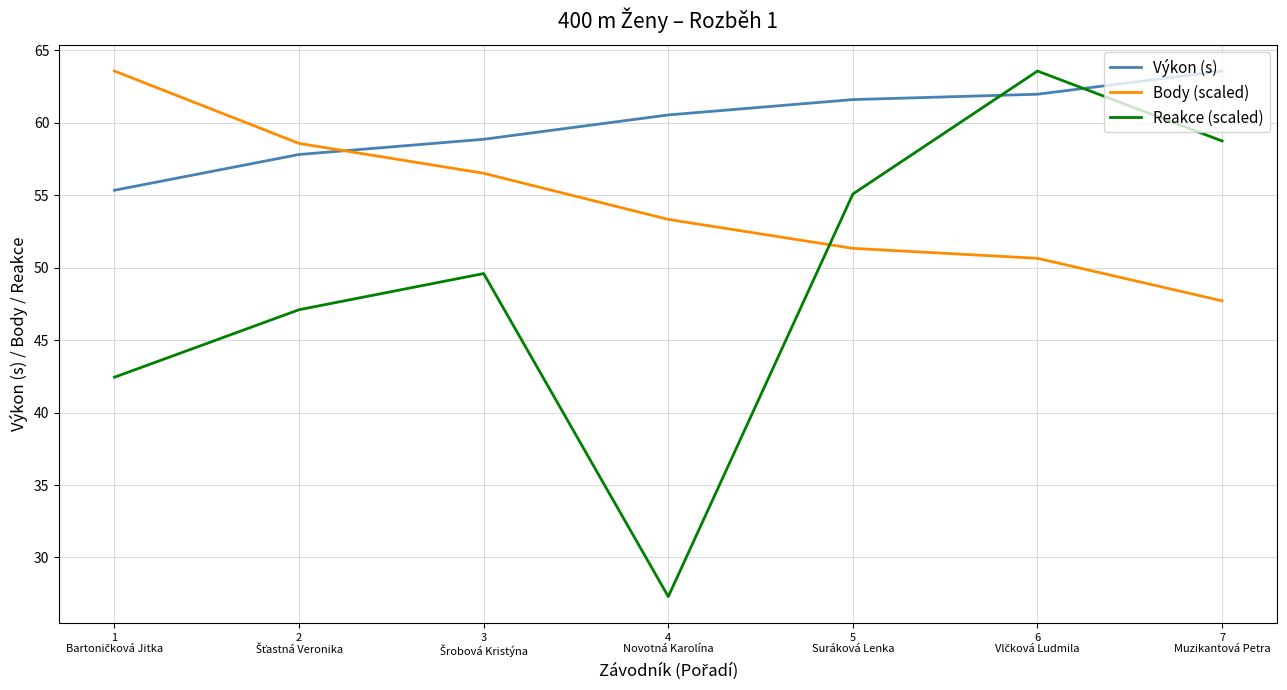

What is the difference between the second highest and minimum values in the Reakce (scaled) series?

31.5